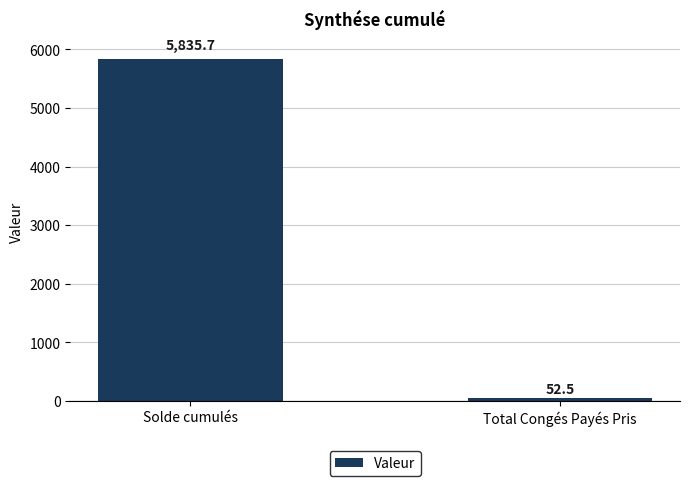

Does the chart contain any negative values?

No